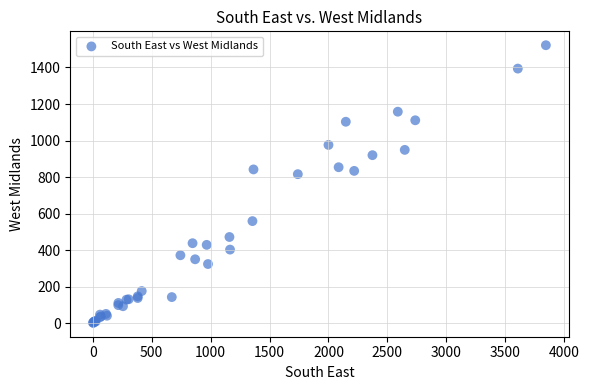

What Y value in the scatter plot is closest to 762?

816